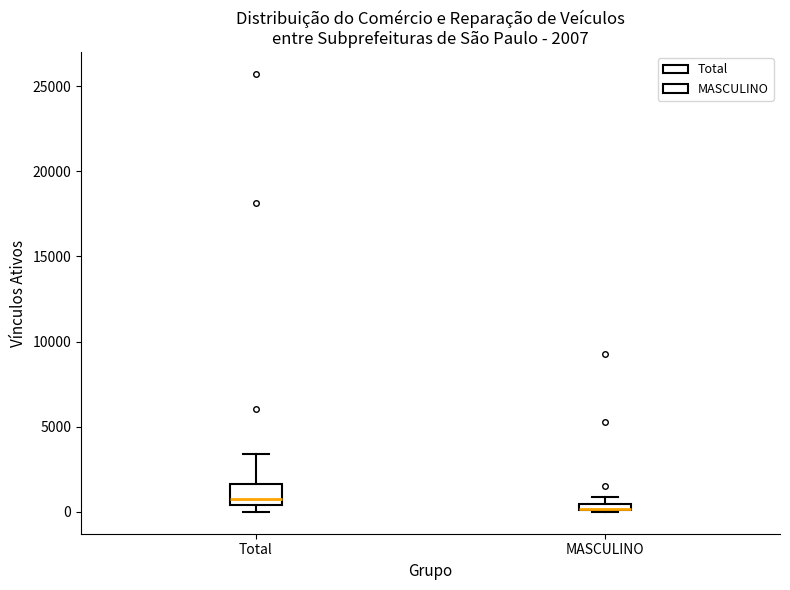

Which box is the tallest, from its lower edge to its upper edge?

Total